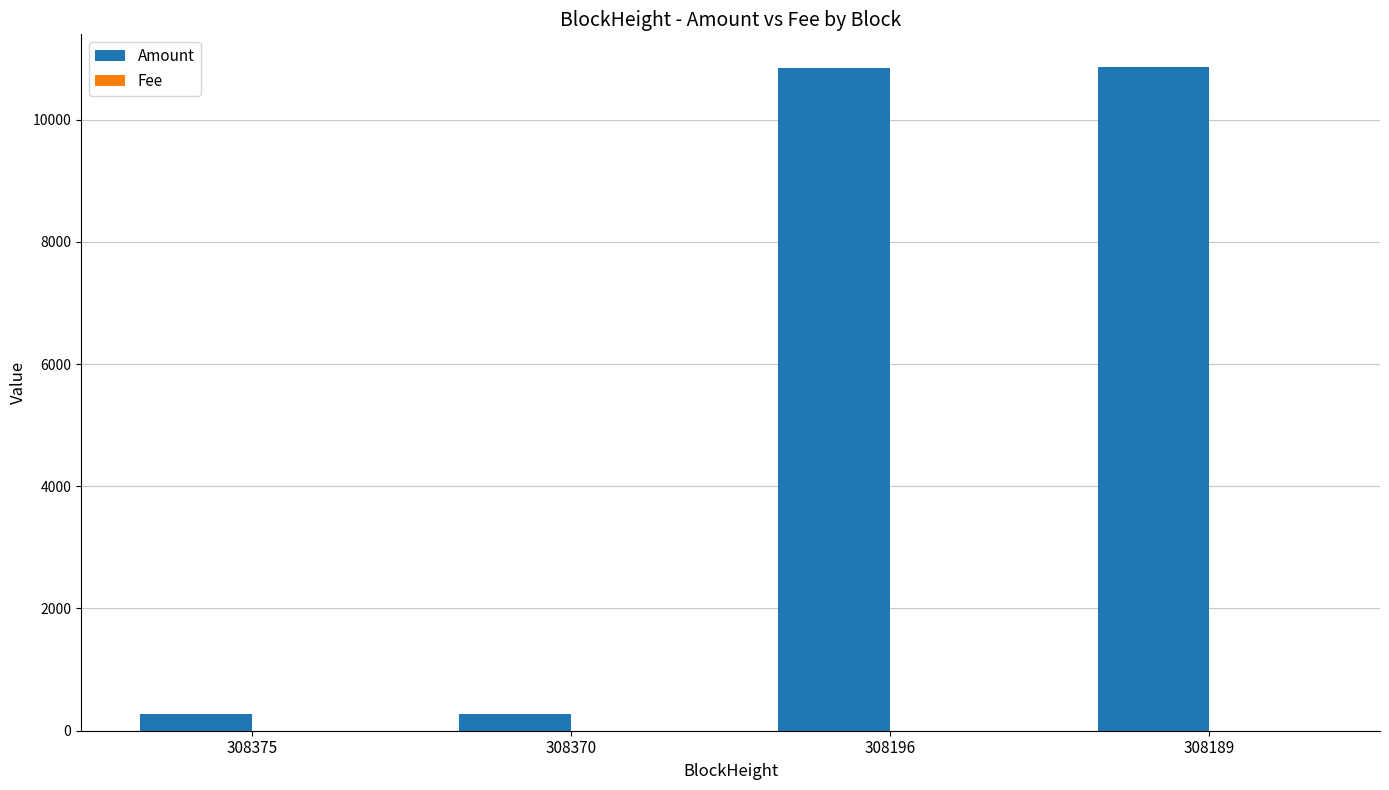

Which series has the largest total across all categories?

Amount